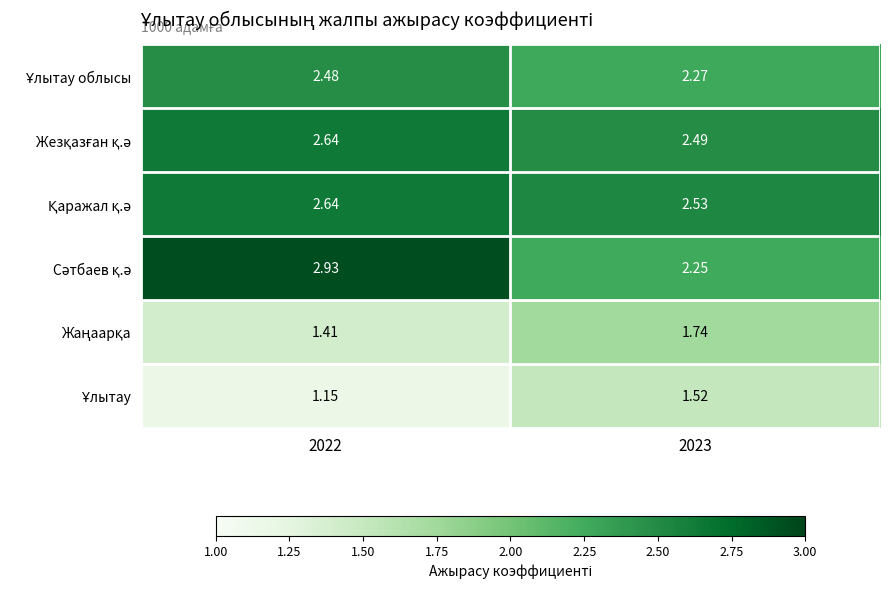

Count the number of data series in this chart.

6